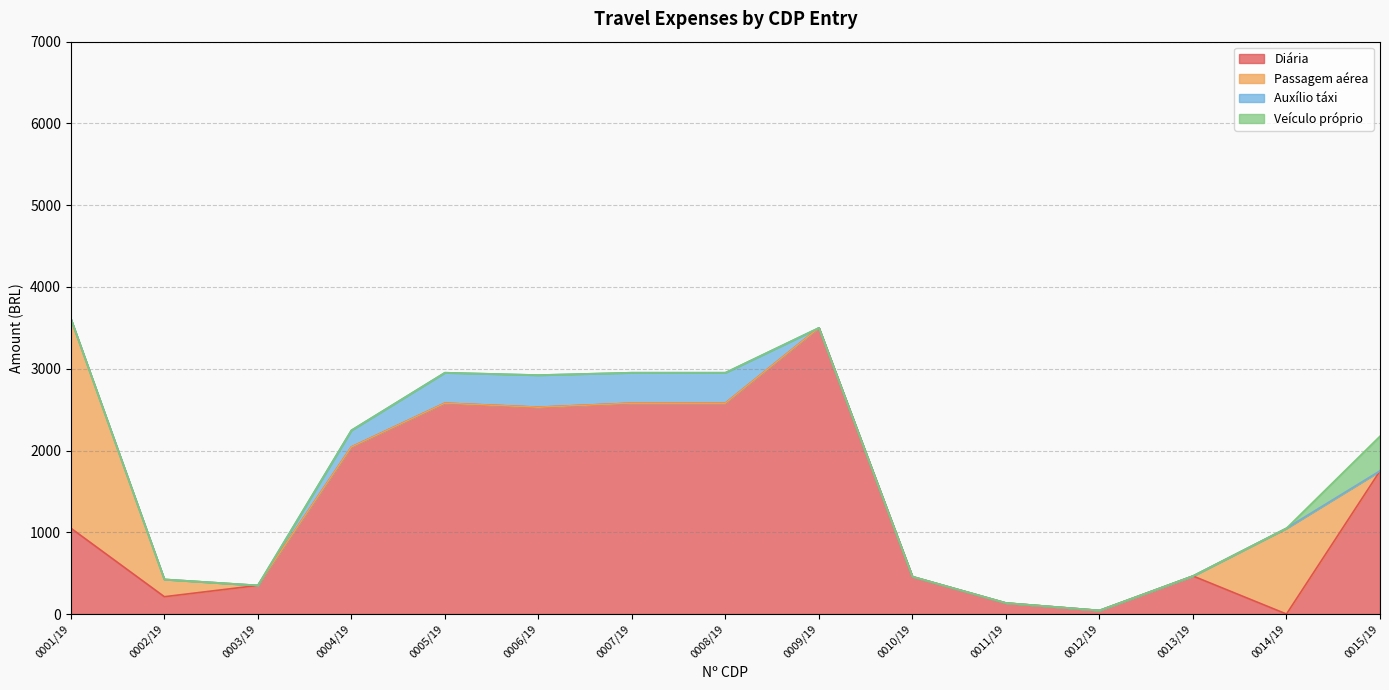

True or false: Passagem aérea and Diária cross at least once.

True